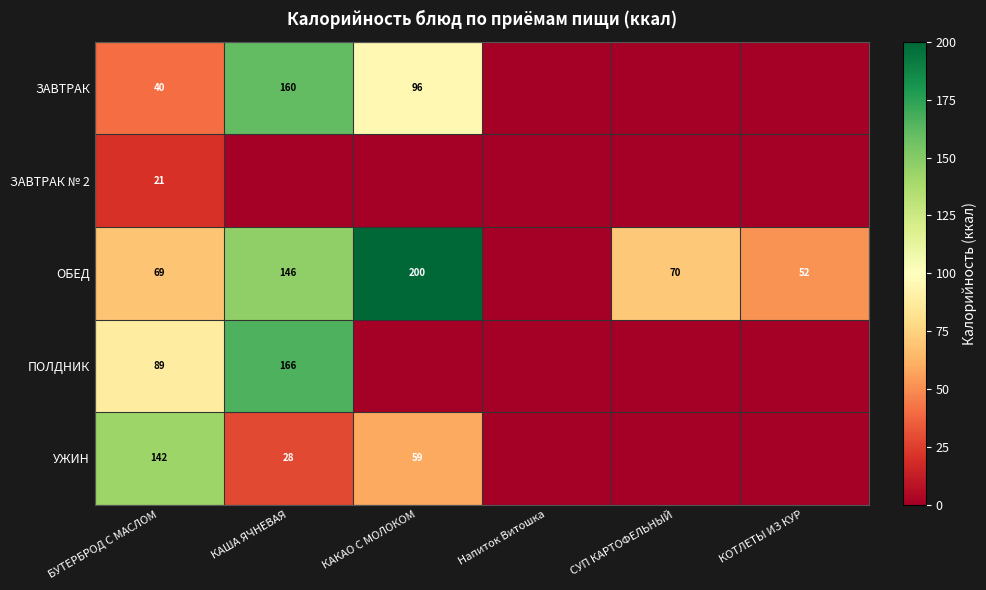

At which category is the sum across all series the highest?

КАША ЯЧНЕВАЯ